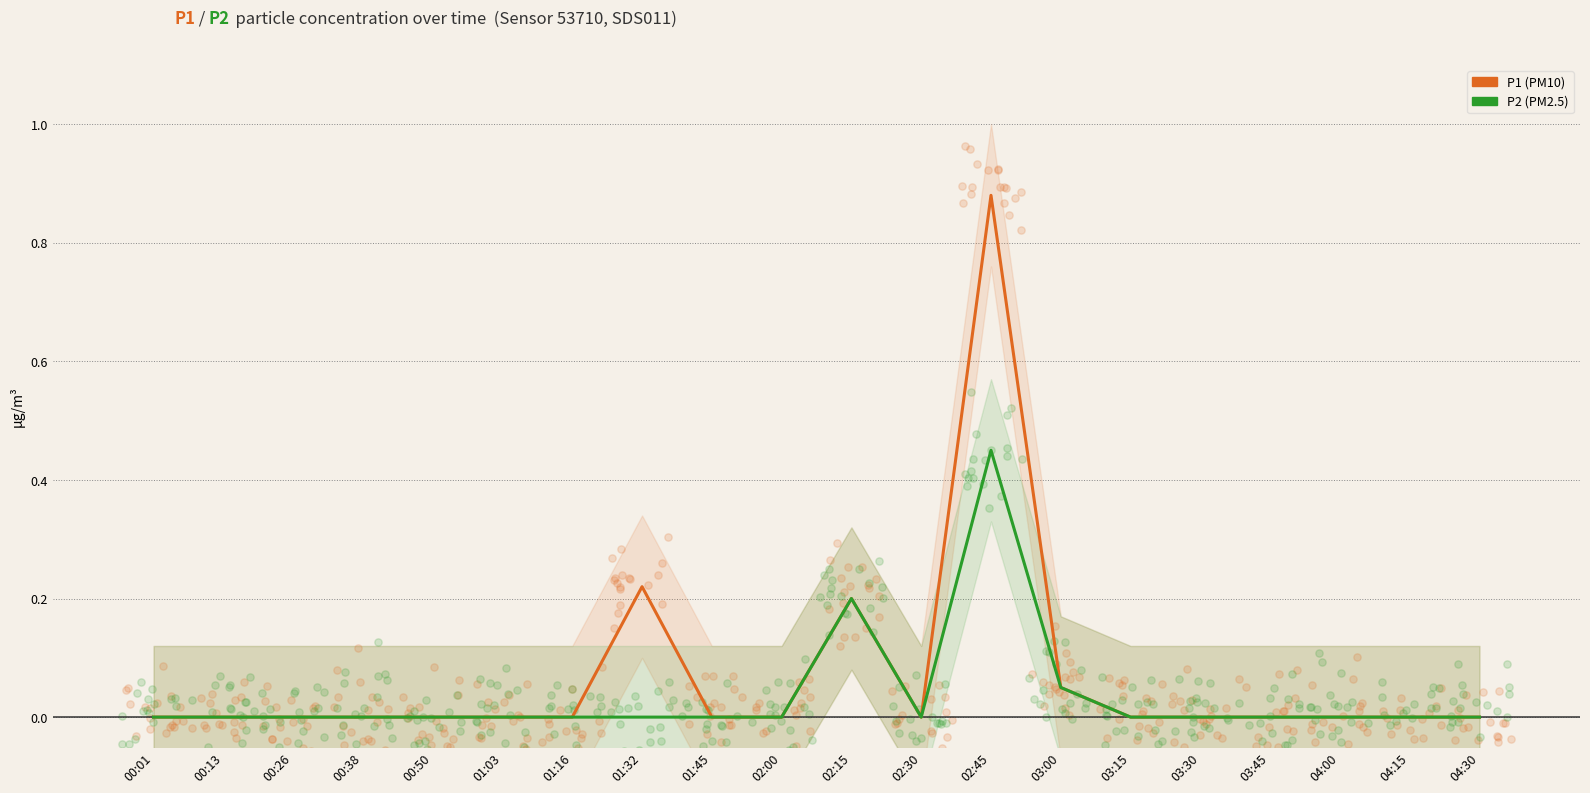

Which series contains the highest Y value?

P1 (PM10)